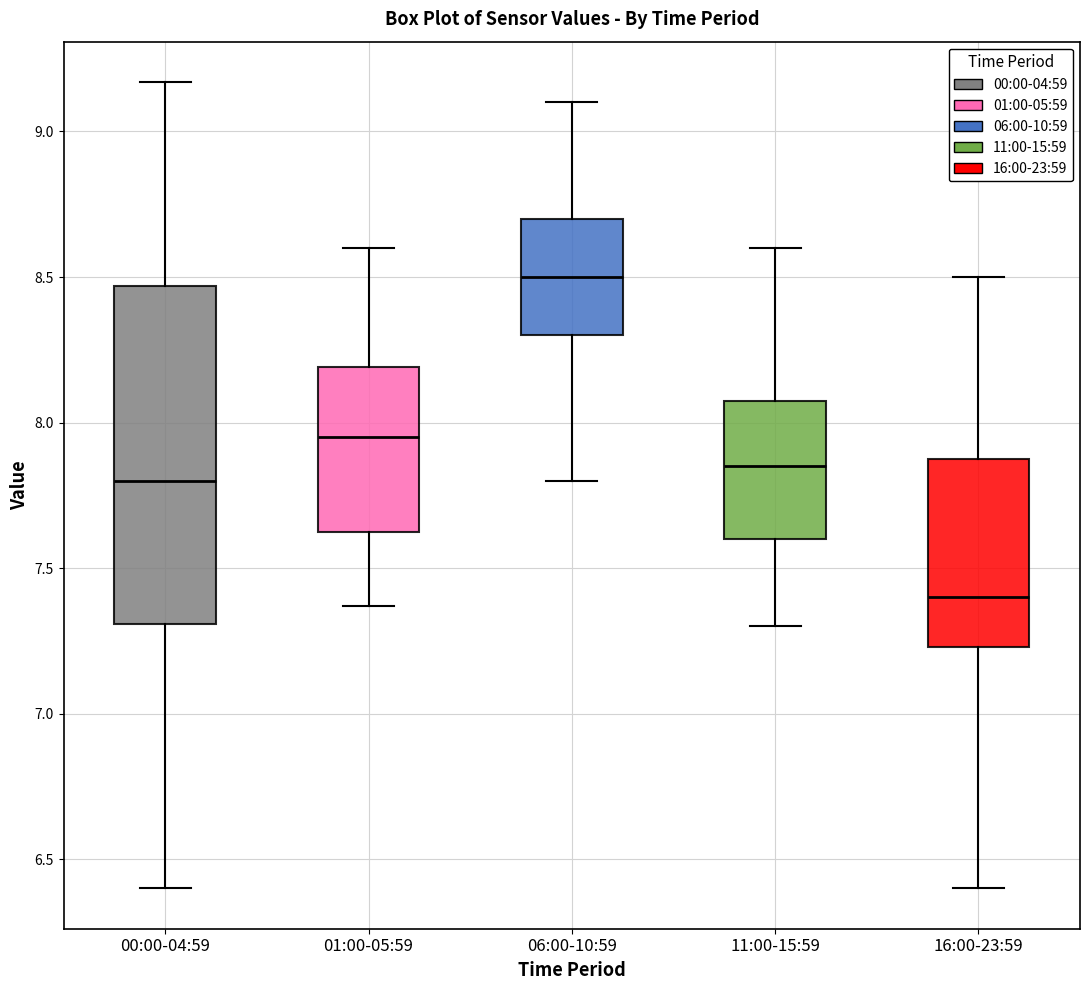

Reading left to right, transcribe this box plot: for each box, give where its median line is, the range the box spans, and where its two whiskers end, as read against the y-axis. The values are not printed on the chart, so give them approximately, as read against the axis.

00:00-04:59: median 7.80, box 7.30 to 8.45, whiskers 6.40 to 9.15
01:00-05:59: median 7.95, box 7.65 to 8.20, whiskers 7.35 to 8.60
06:00-10:59: median 8.50, box 8.30 to 8.70, whiskers 7.80 to 9.10
11:00-15:59: median 7.85, box 7.60 to 8.10, whiskers 7.30 to 8.60
16:00-23:59: median 7.40, box 7.25 to 7.90, whiskers 6.40 to 8.50